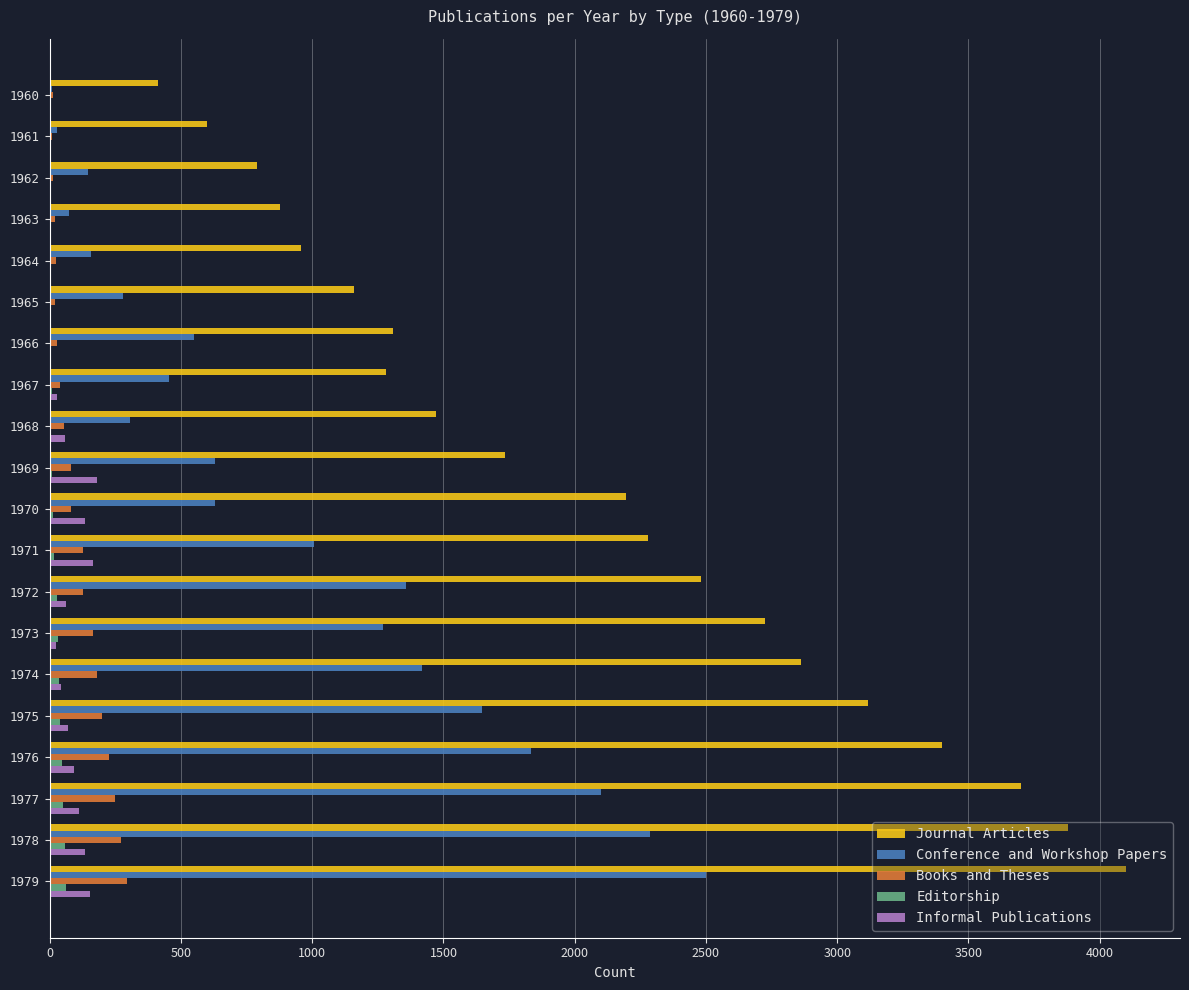

What is the sum of all Editorship values?

420